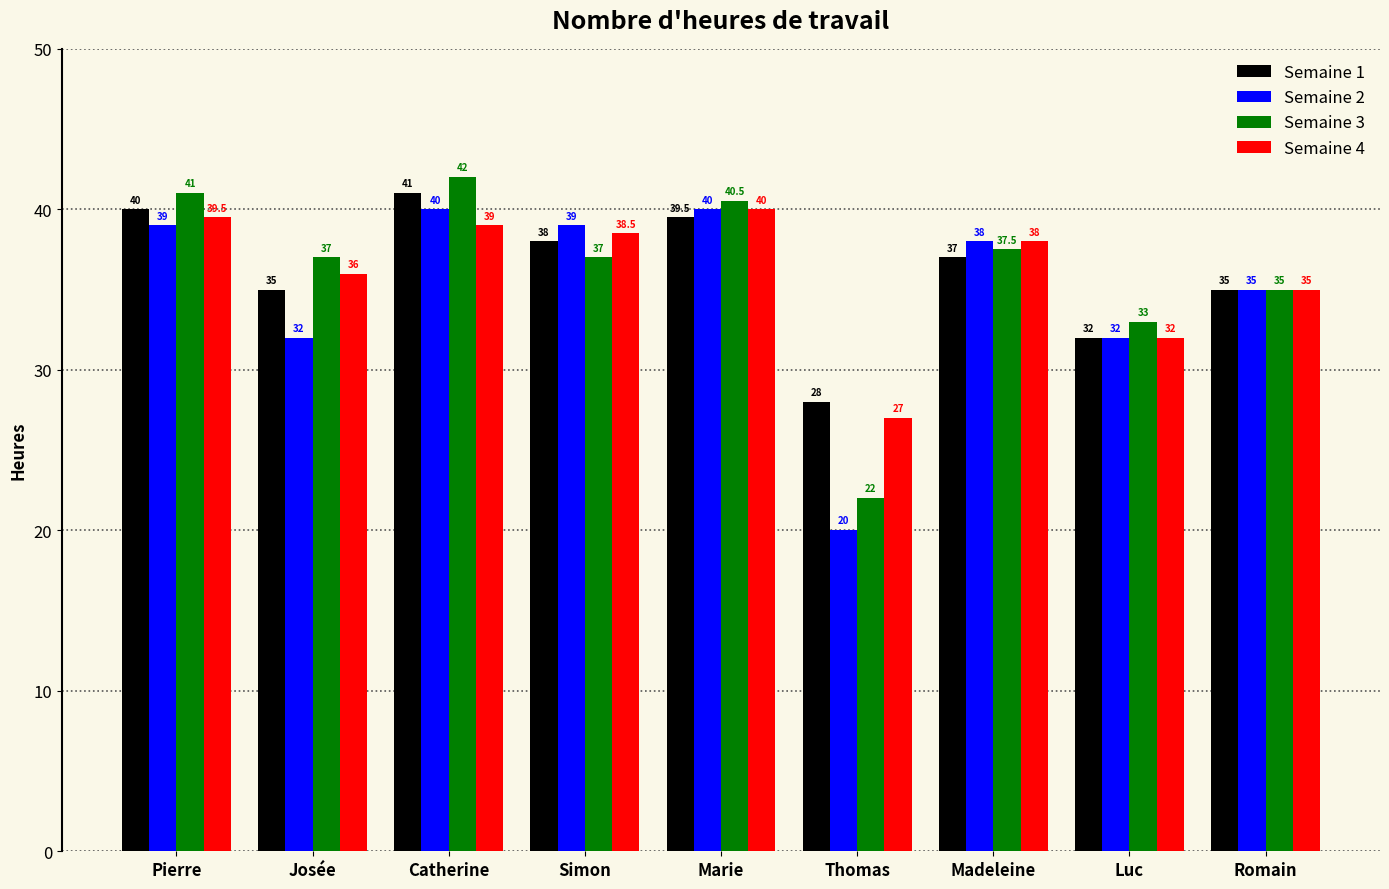

At how many categories does at least one series exceed 22?

9